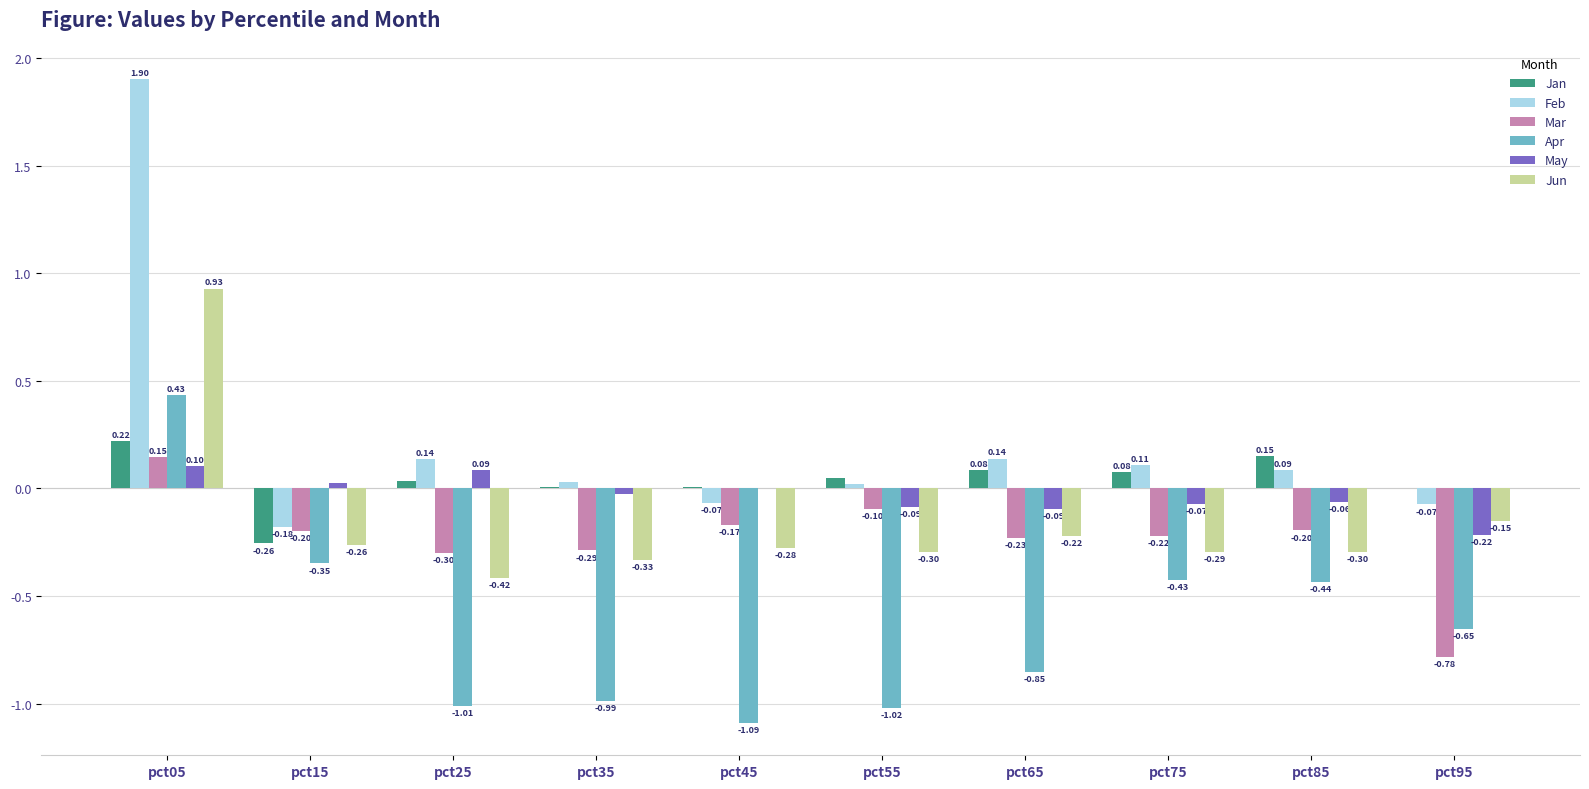

Which series has the largest total across all categories?

Feb